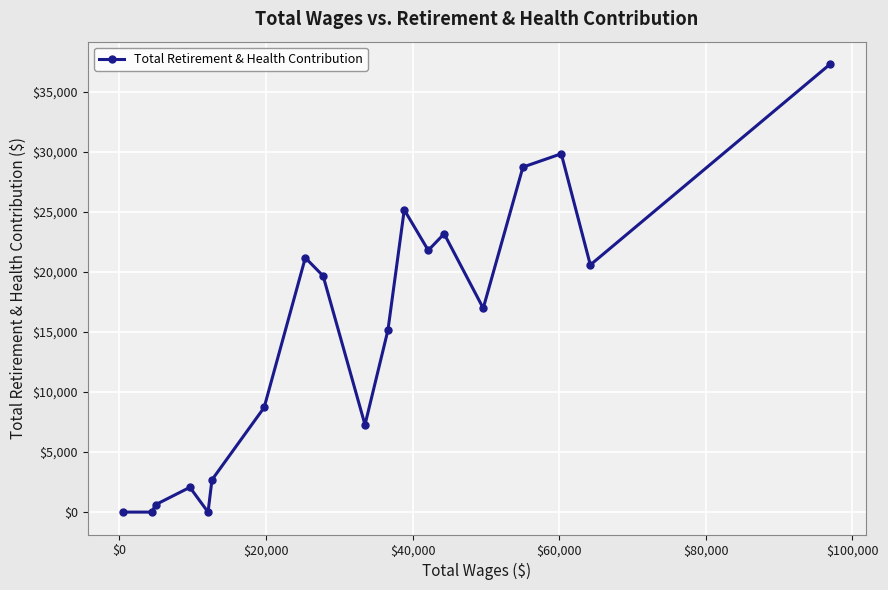

Reading left to right, list all the values displayed in this chart.

0	0	614	2062	0	2687	8706	21167	19653	7268	15145	25157	21784	23164	16966	28713	29822	20571	37287